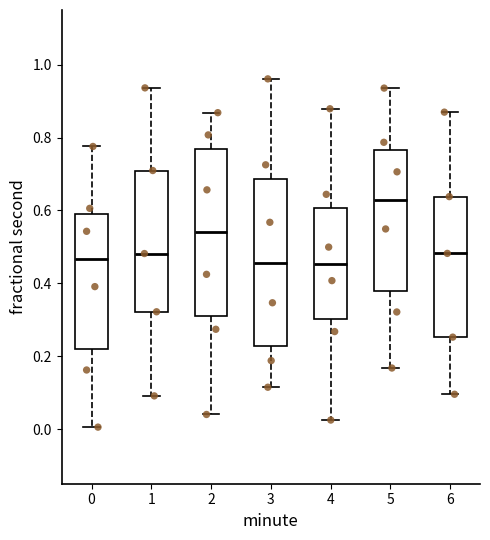

Reading left to right, transcribe this box plot: for each box, give where its median line is, the range the box spans, and where its two whiskers end, as read against the y-axis. The values are not printed on the chart, so give them approximately, as read against the axis.

0: median 0.46, box 0.22 to 0.58, whiskers 0.00 to 0.78
1: median 0.48, box 0.32 to 0.70, whiskers 0.10 to 0.94
2: median 0.54, box 0.32 to 0.76, whiskers 0.04 to 0.86
3: median 0.46, box 0.22 to 0.68, whiskers 0.12 to 0.96
4: median 0.46, box 0.30 to 0.60, whiskers 0.02 to 0.88
5: median 0.62, box 0.38 to 0.76, whiskers 0.16 to 0.94
6: median 0.48, box 0.26 to 0.64, whiskers 0.10 to 0.86